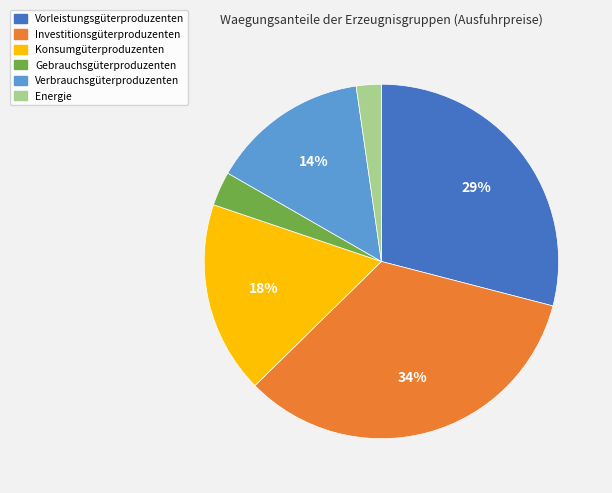

To the nearest percent, what is the average slice percentage?

17%